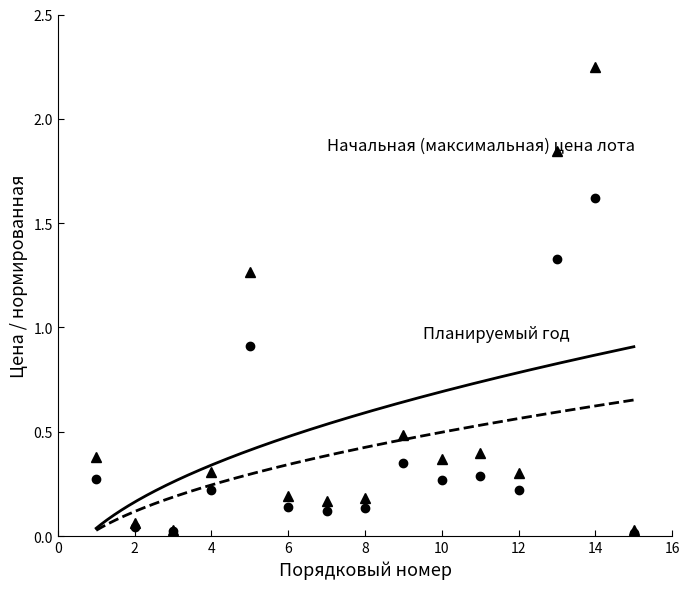

True or false: Начальная (максимальная) цена лота has more than 0 points higher than both neighbors.

True